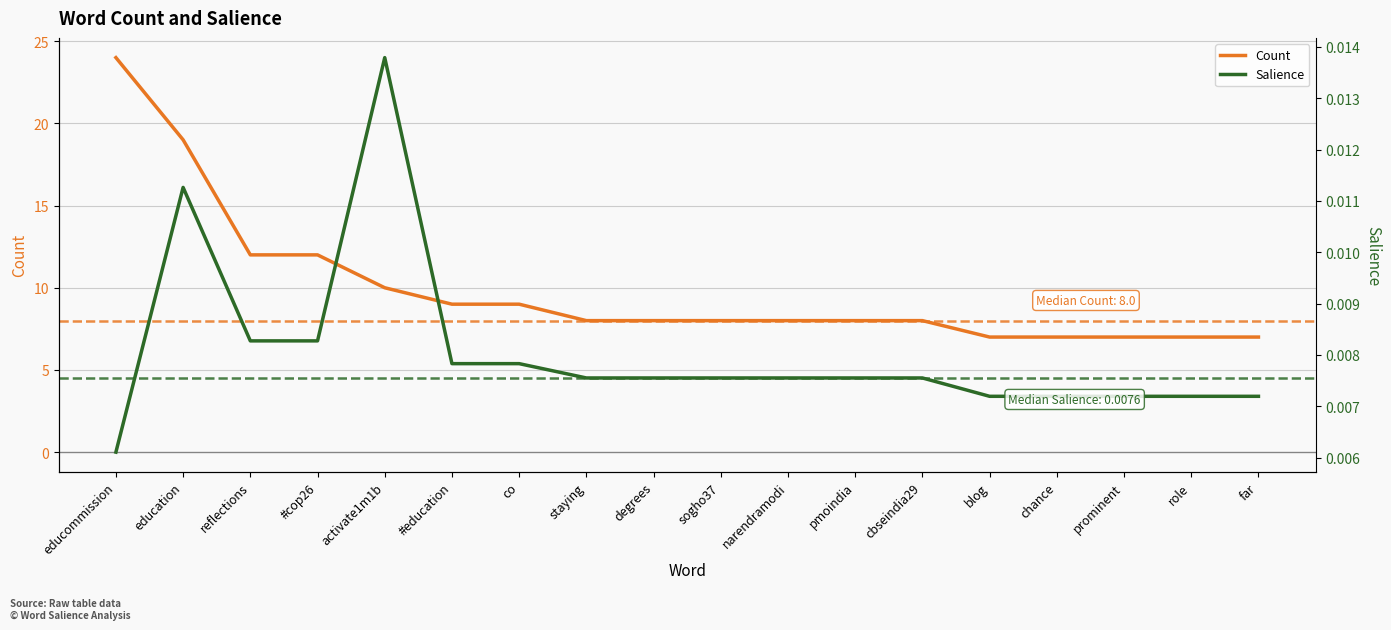

What is the approximate value of Count at pmoindia?

8